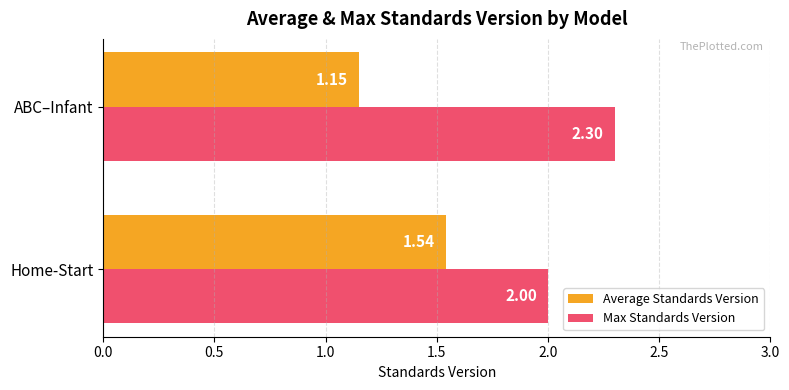

What is the sum of all Average Standards Version values?

2.7